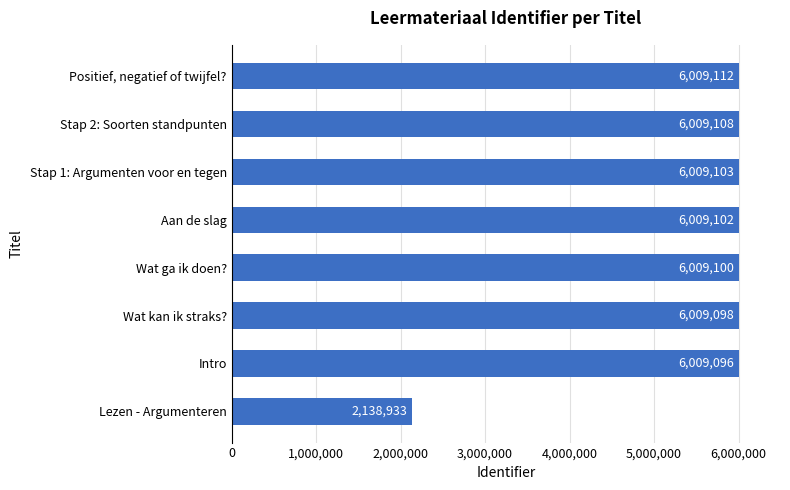

What value does the data have at Wat ga ik doen?, to the nearest 50?

6009100